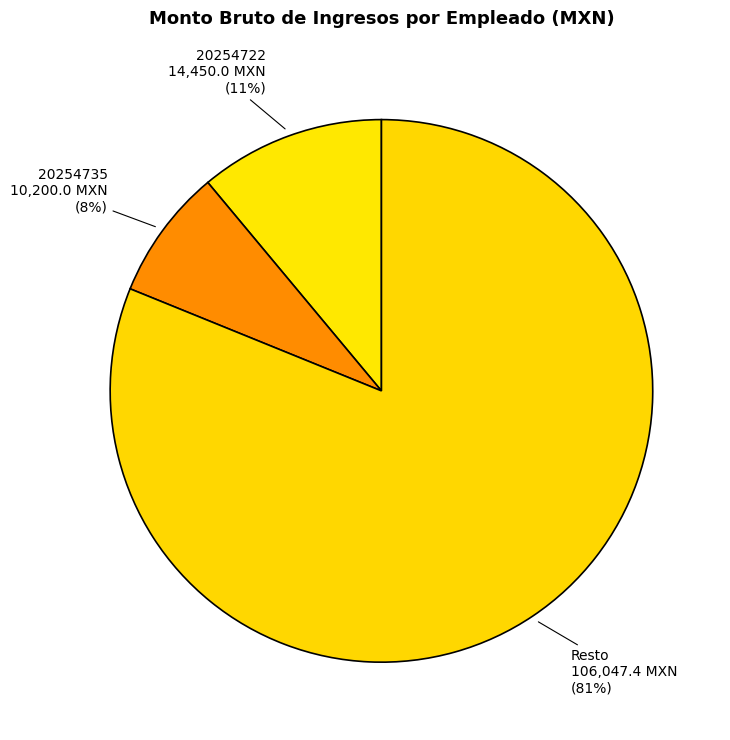

True or false: 20254722 accounts for 11% of the total.

True